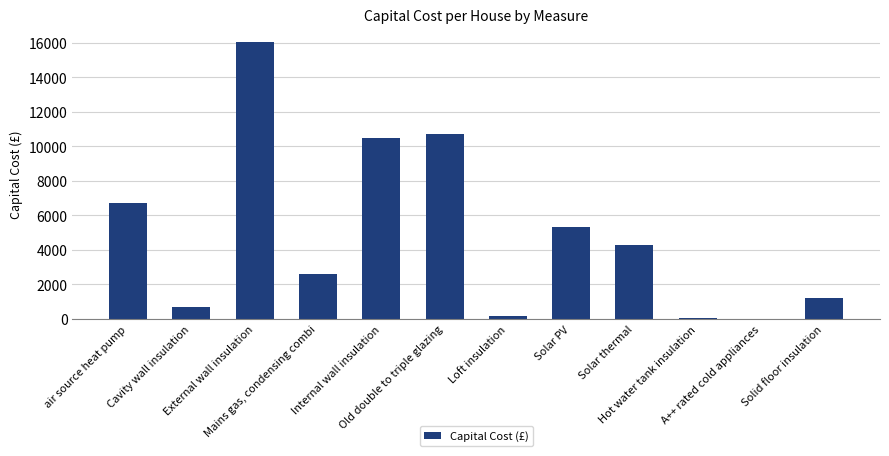

What is the sum of all values?

58347.3